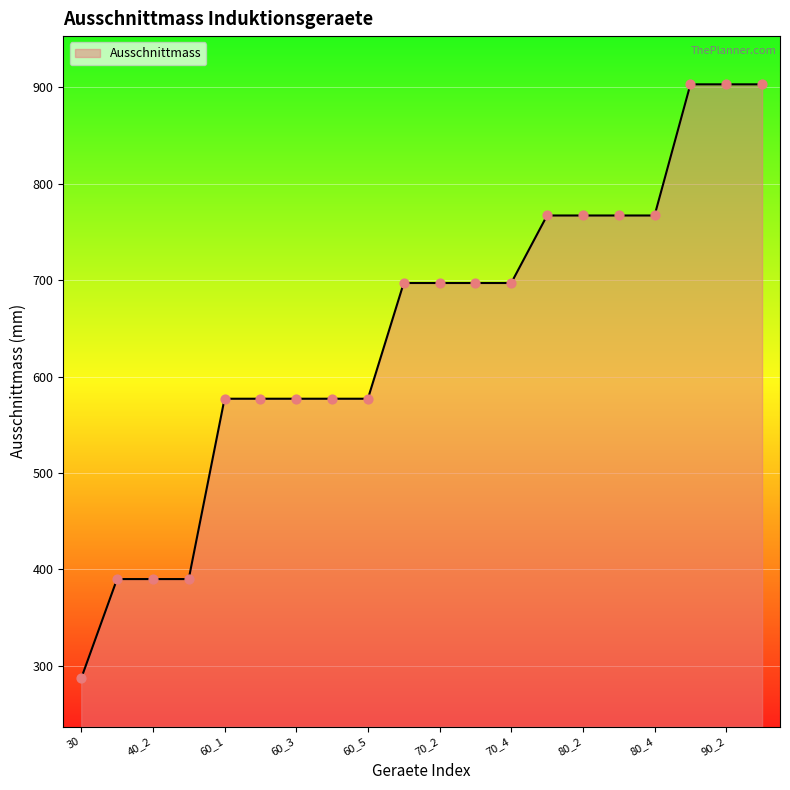

What is the difference between the maximum and minimum values?

616